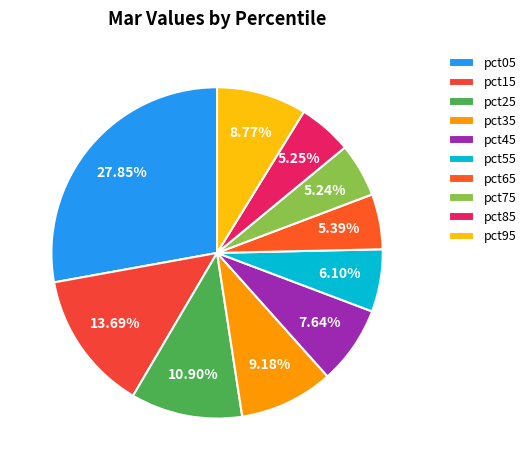

What portion of the pie excludes pct55?

93.9%